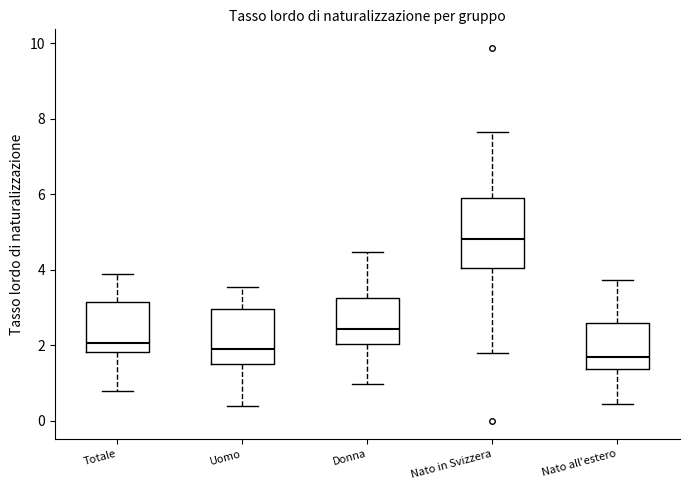

Which box is the tallest, from its lower edge to its upper edge?

Nato in Svizzera